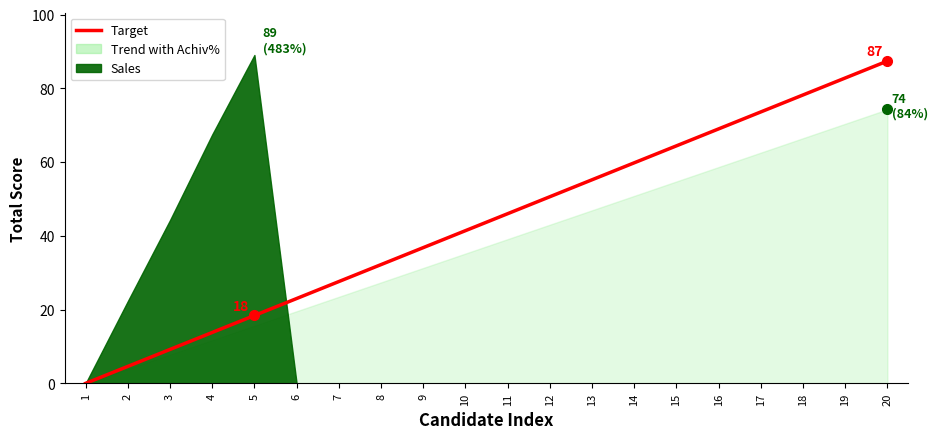

Reading left to right, list all the values displayed in this chart.

1=0.0	2=4.6	3=9.2	4=13.8	5=18.4	6=23.0	7=27.6	8=32.2	9=36.8	10=41.4	11=46.0	12=50.6	13=55.2	14=59.8	15=64.4	16=69.0	17=73.6	18=78.2	19=82.8	20=87.4